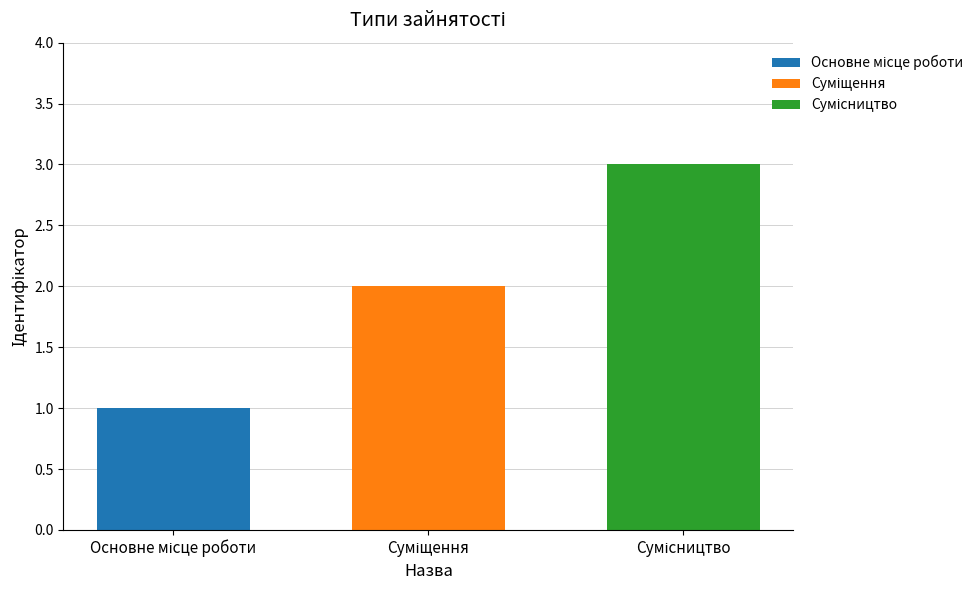

What is the maximum value shown in the chart?

3